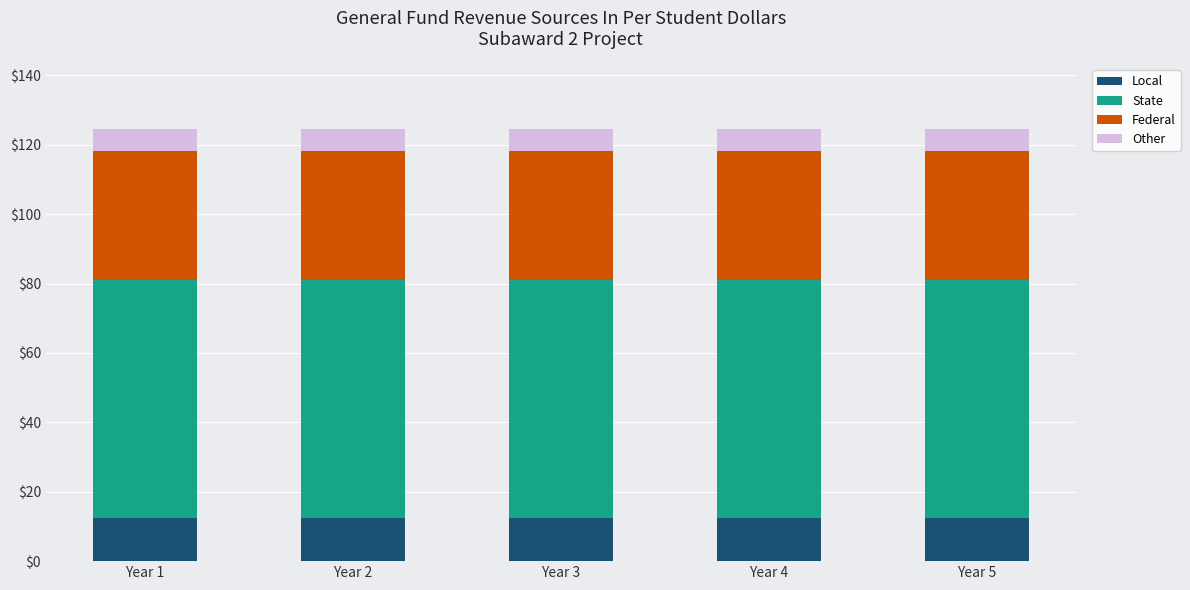

The value of Local at Year 2 is 12.4. True or false?

True